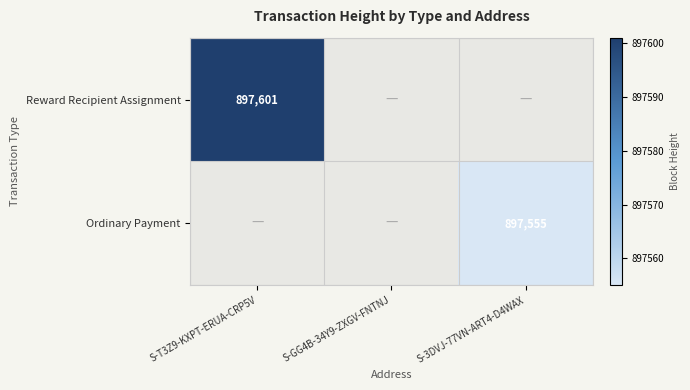

Is the value of Ordinary Payment at S-3DVJ-77VN-ART4-D4WAX greater than the value of Reward Recipient Assignment at S-T3Z9-KXPT-ERUA-CRP5V?

No